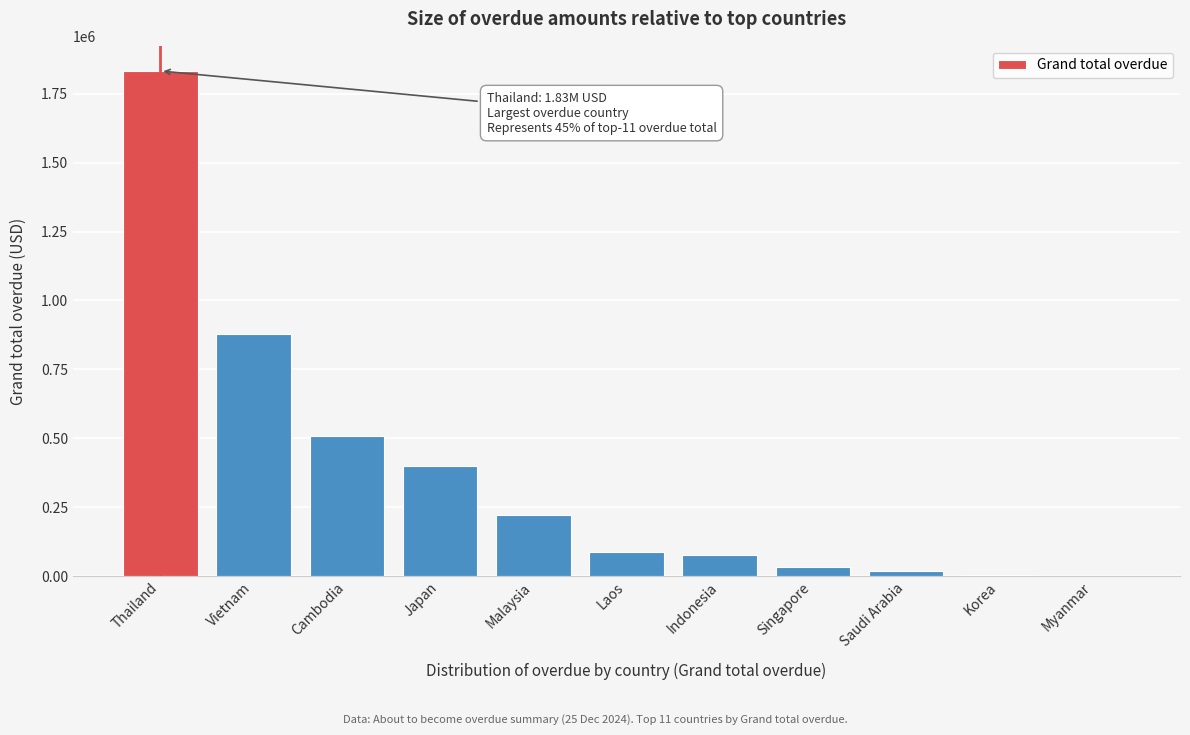

The value at Thailand is 1832549.8. True or false?

True